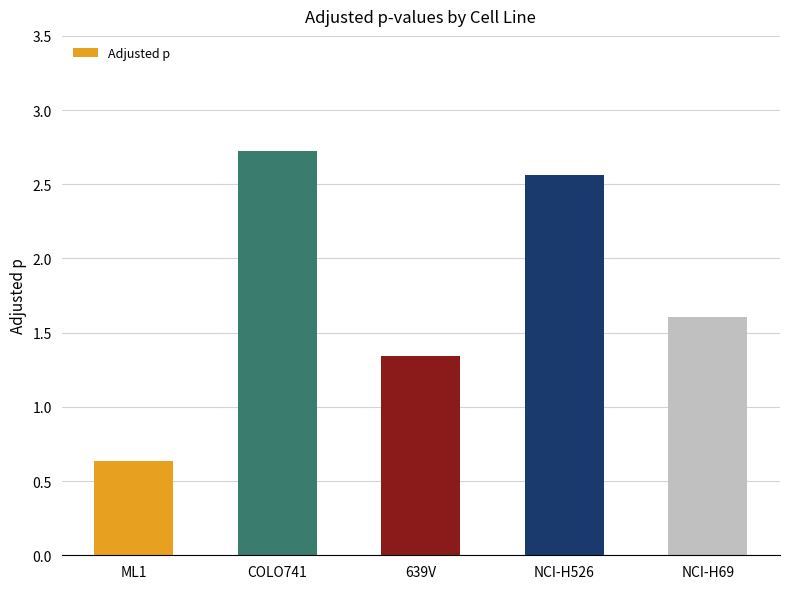

What is the difference between the maximum and minimum values?

2.1